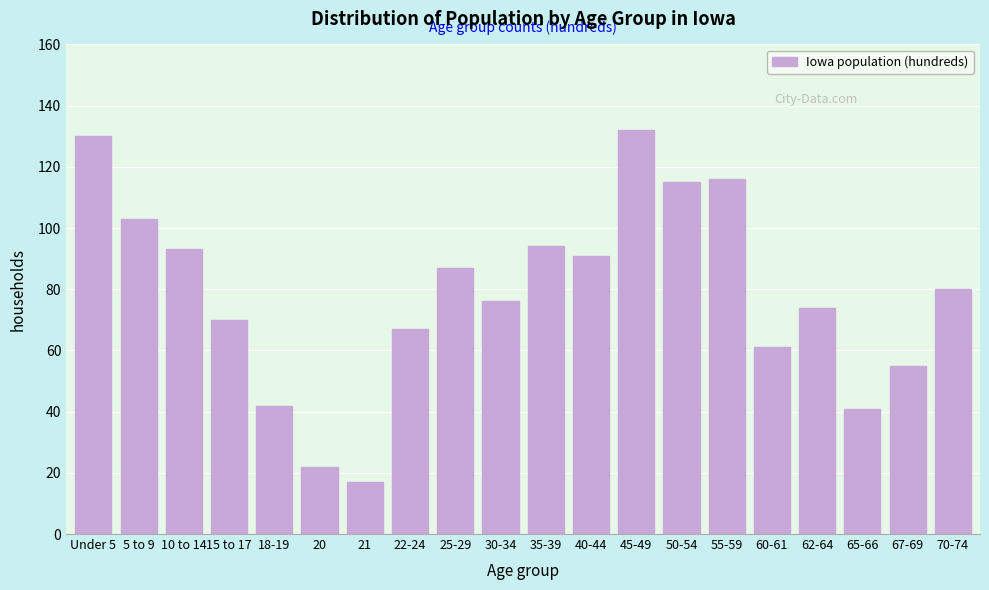

Reading left to right, transcribe all the data shown in this chart.

Under 5=130	5 to 9=103	10 to 14=93	15 to 17=70	18-19=42	20=22	21=17	22-24=67	25-29=87	30-34=76	35-39=94	40-44=91	45-49=132	50-54=115	55-59=116	60-61=61	62-64=74	65-66=41	67-69=55	70-74=80